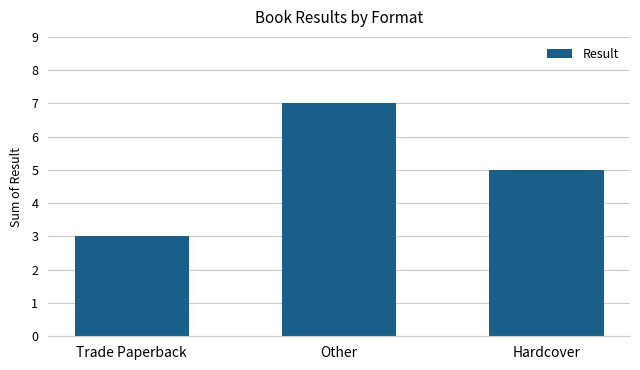

What value does the data have at Trade Paperback?

3